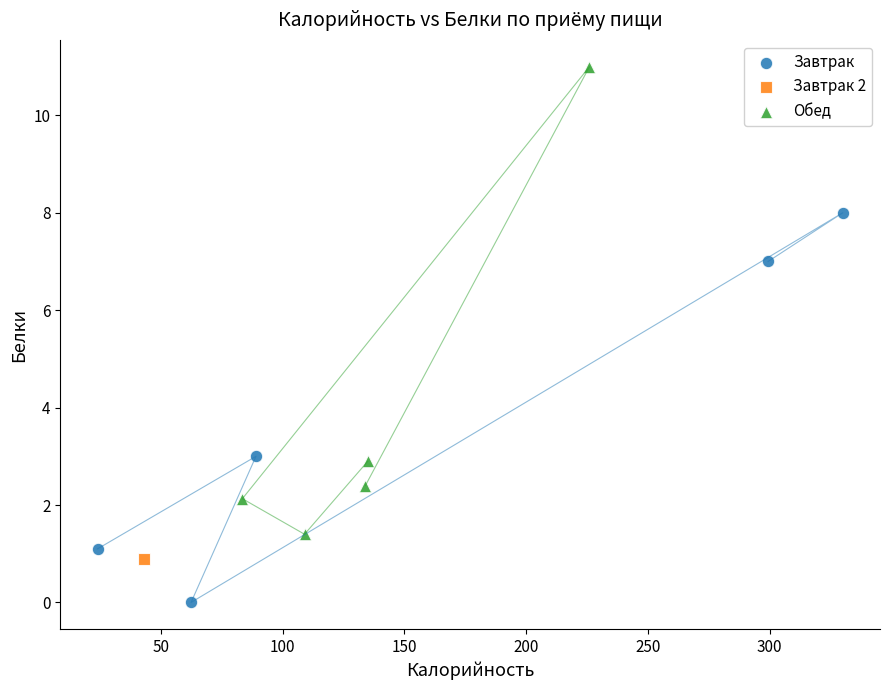

What are all the series names shown in the legend?

Завтрак, Завтрак 2, Обед